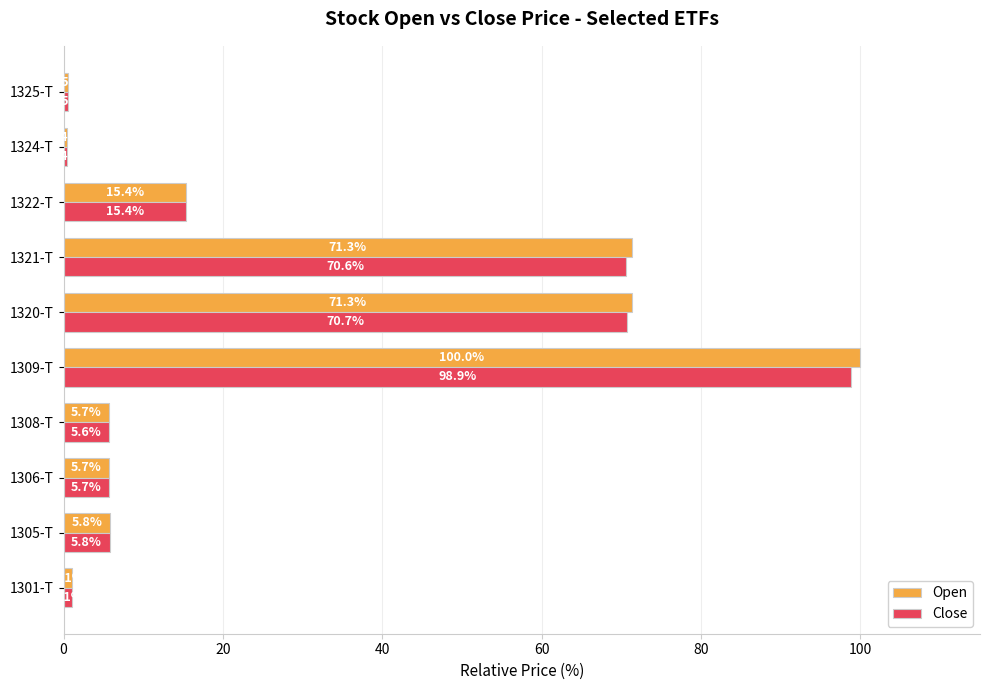

What is the difference between the maximum and second lowest values in the Open series?

99.5